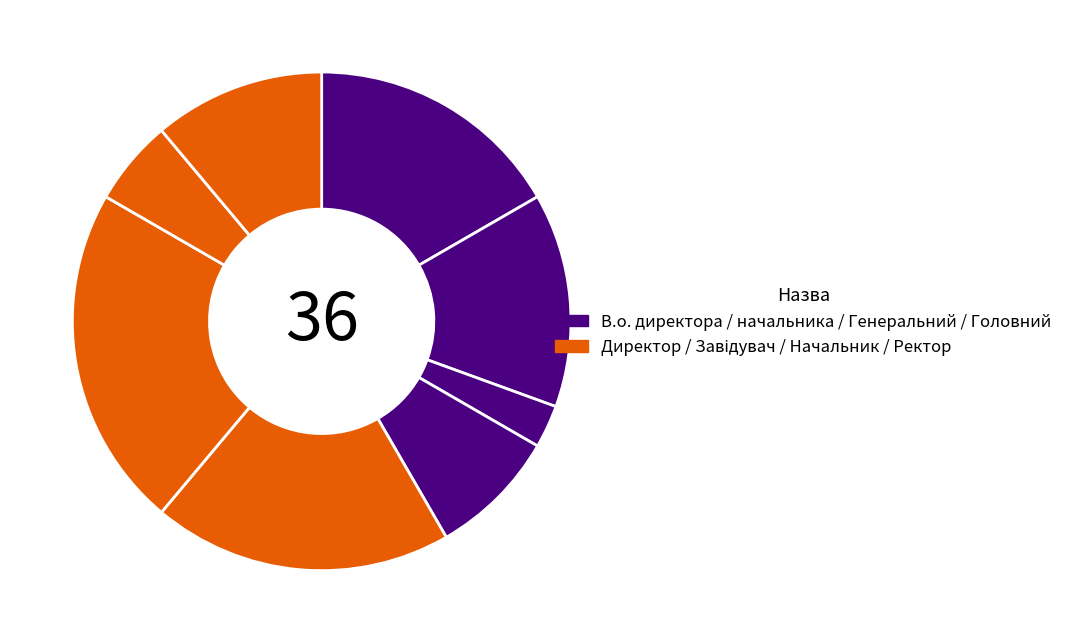

How many slices are in this pie chart?

8